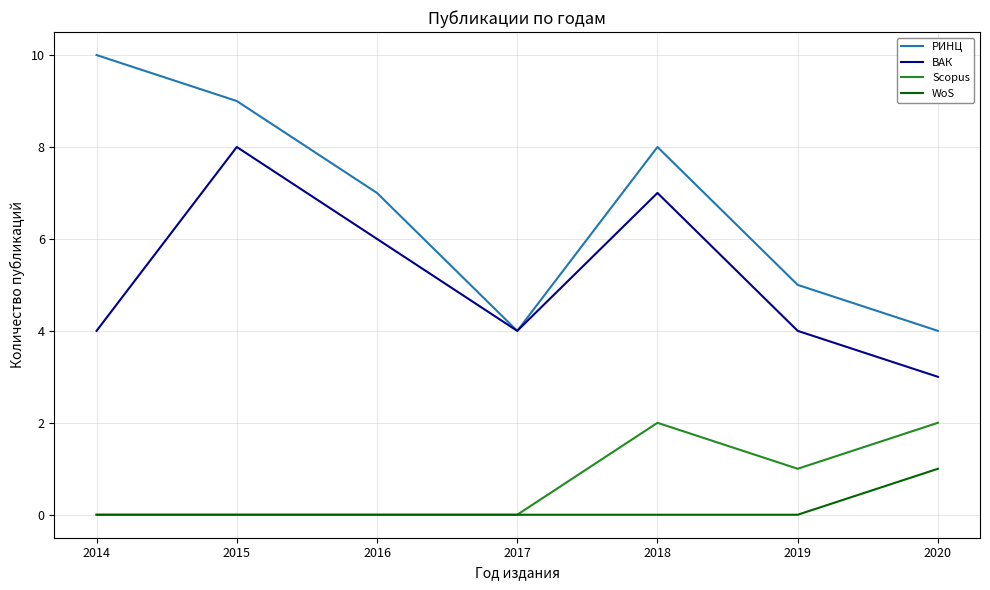

Reading left to right, list all the values displayed in this chart.

РИНЦ: 10	9	7	4	8	5	4
ВАК: 4	8	6	4	7	4	3
Scopus: 0	0	0	0	2	1	2
WoS: 0	0	0	0	0	0	1